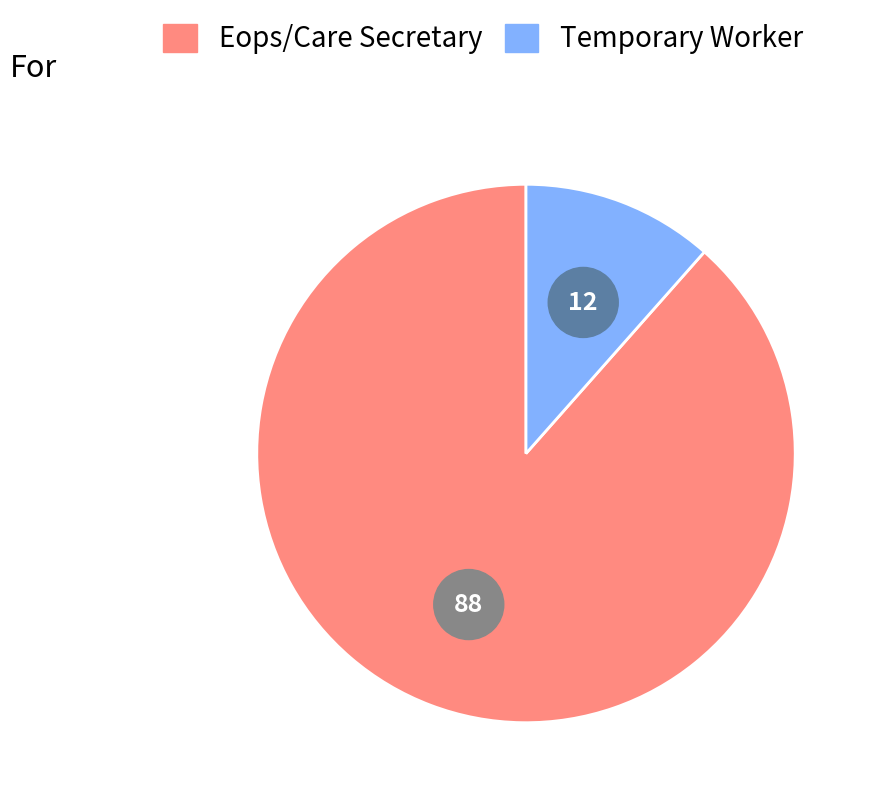

Does Eops/Care Secretary account for over 50% of the chart?

Yes